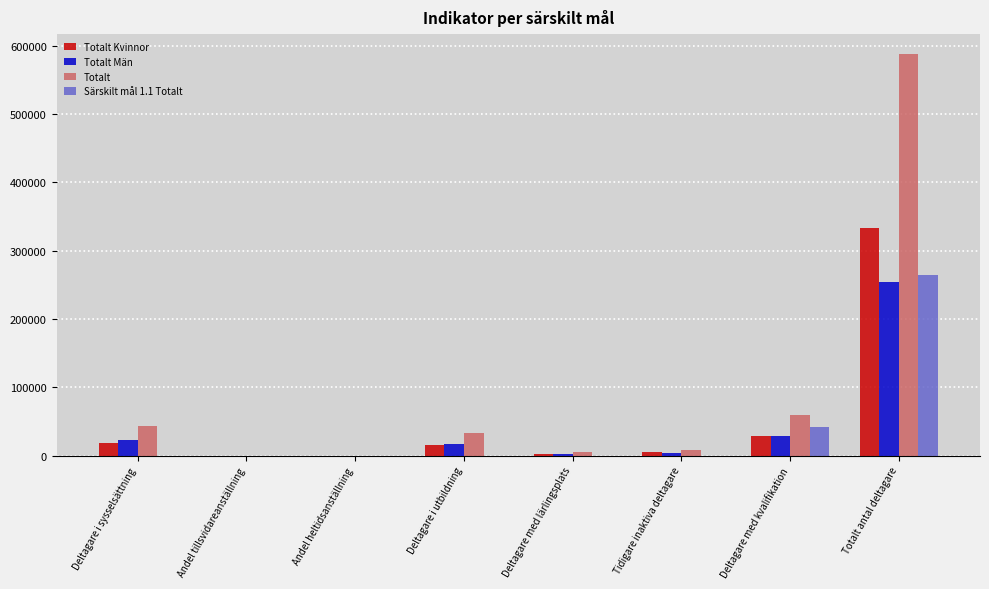

Is the value of Särskilt mål 1.1 Totalt at Deltagare i utbildning greater than the value of Totalt Kvinnor at Deltagare i sysselsättning?

No